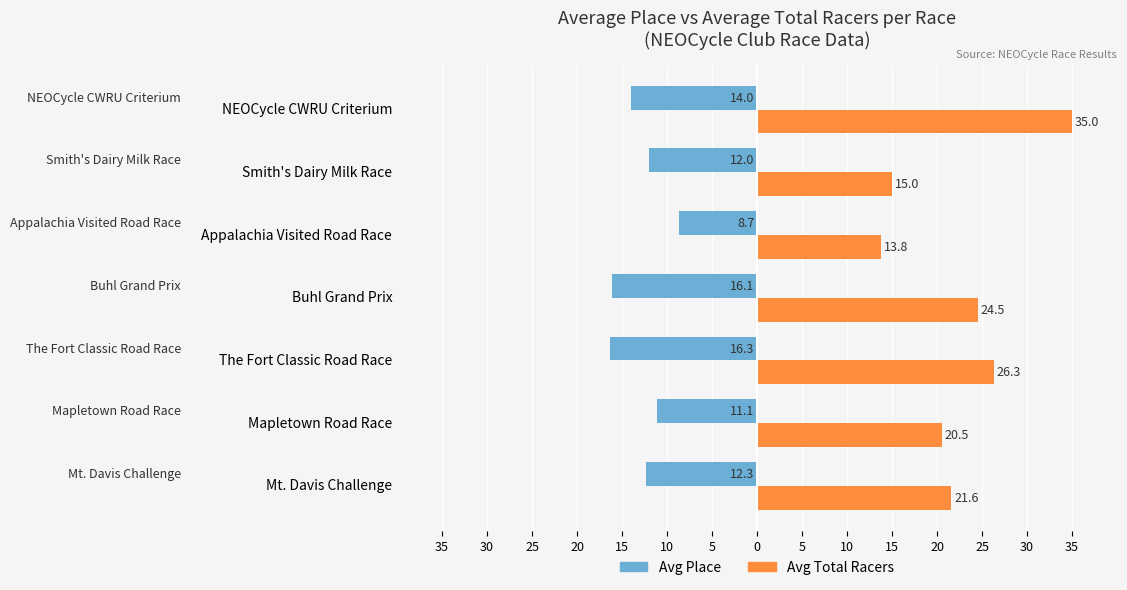

What is the sum of all Avg Place values?

-90.5